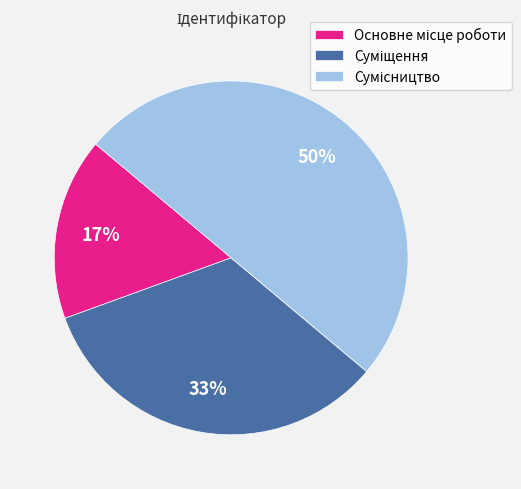

To the nearest percent, what is the difference between the largest and smallest slice percentages?

33%